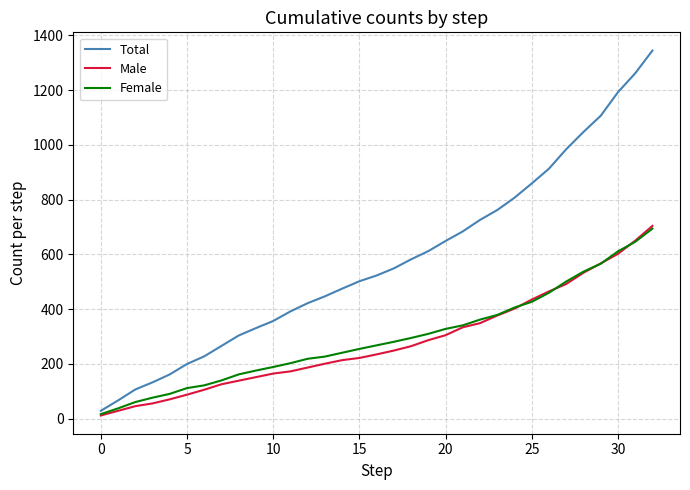

What is the greatest value displayed?

1344